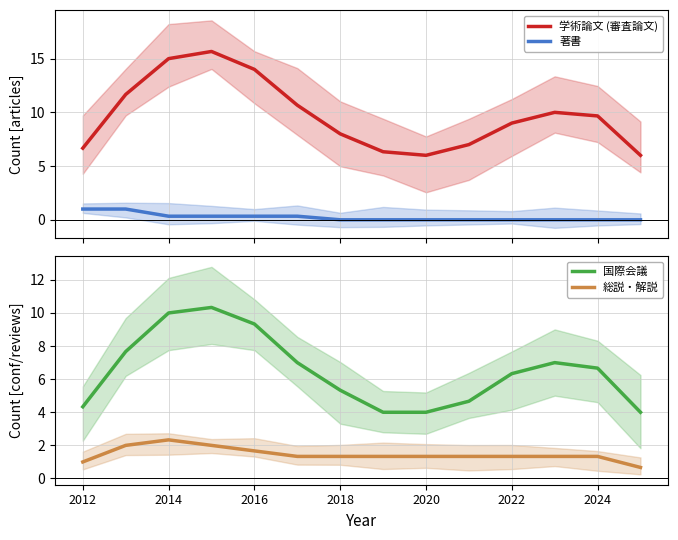

What are all the series names shown in the legend?

学術論文 (審査論文), 著書, 国際会議, 総説・解説